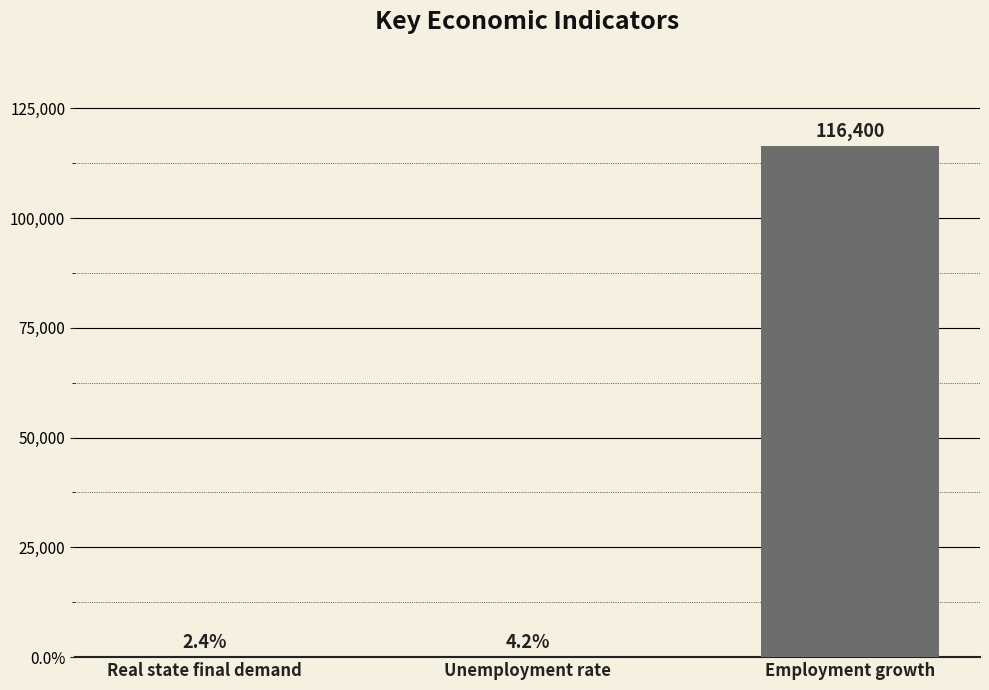

True or false: the data shows 0.0 at Unemployment rate.

True